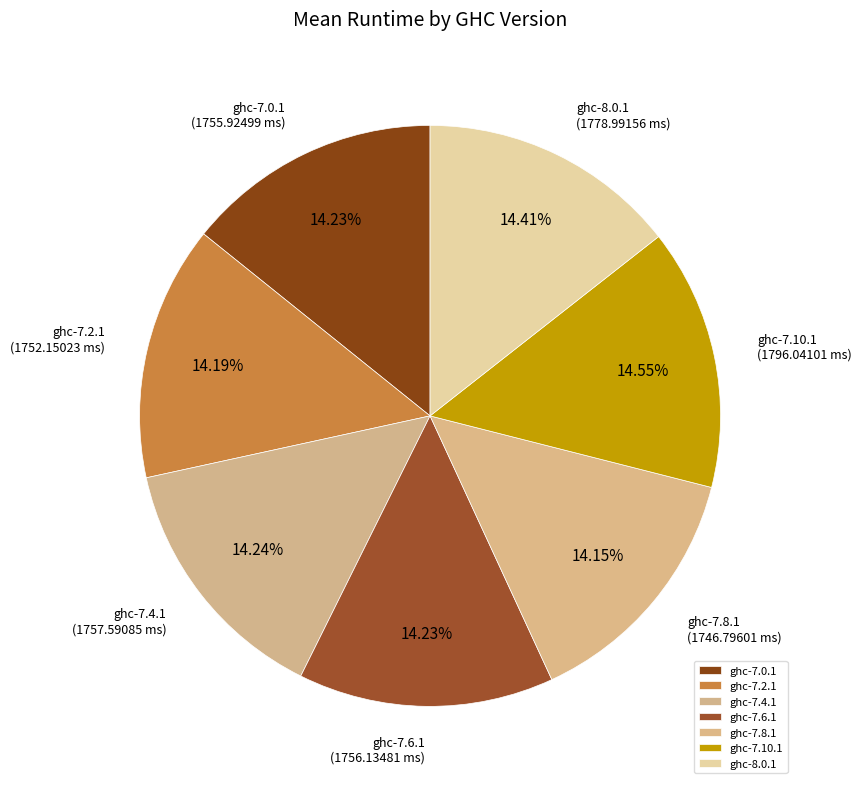

To the nearest percent, what percentage of the pie is ghc-7.10.1?

15%